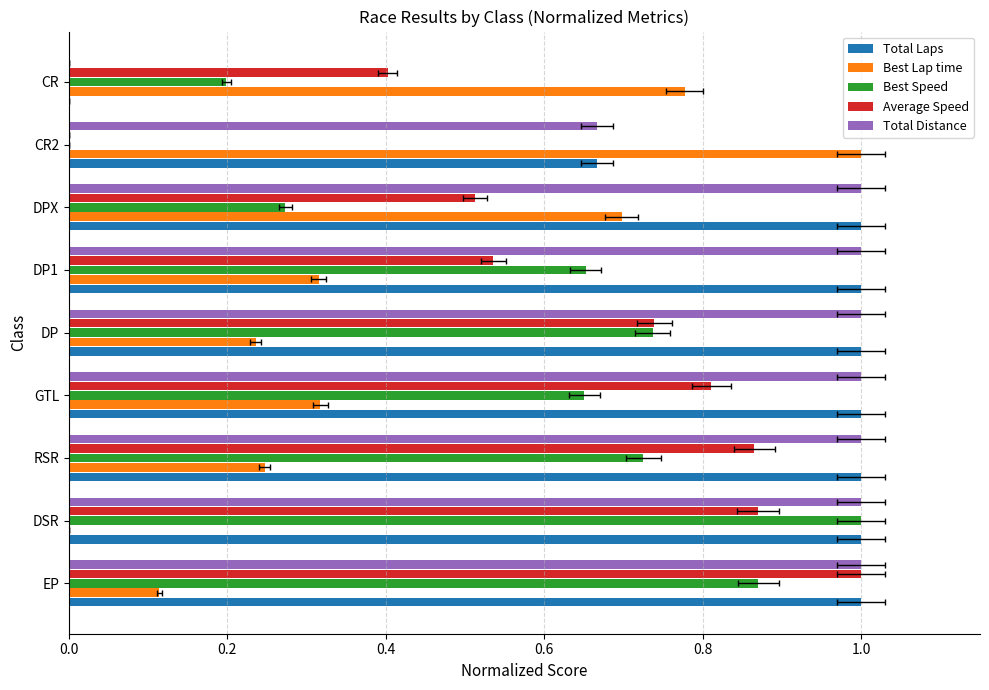

Which series has the largest total across all categories?

Total Laps